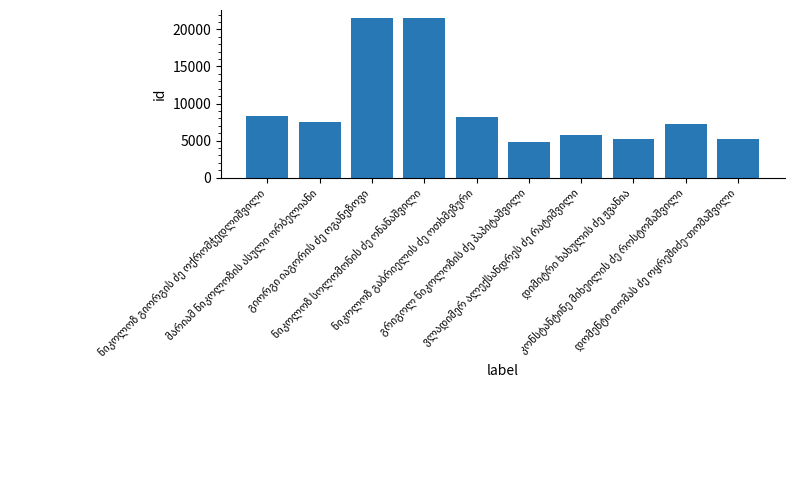

What is the greatest value displayed?

21549